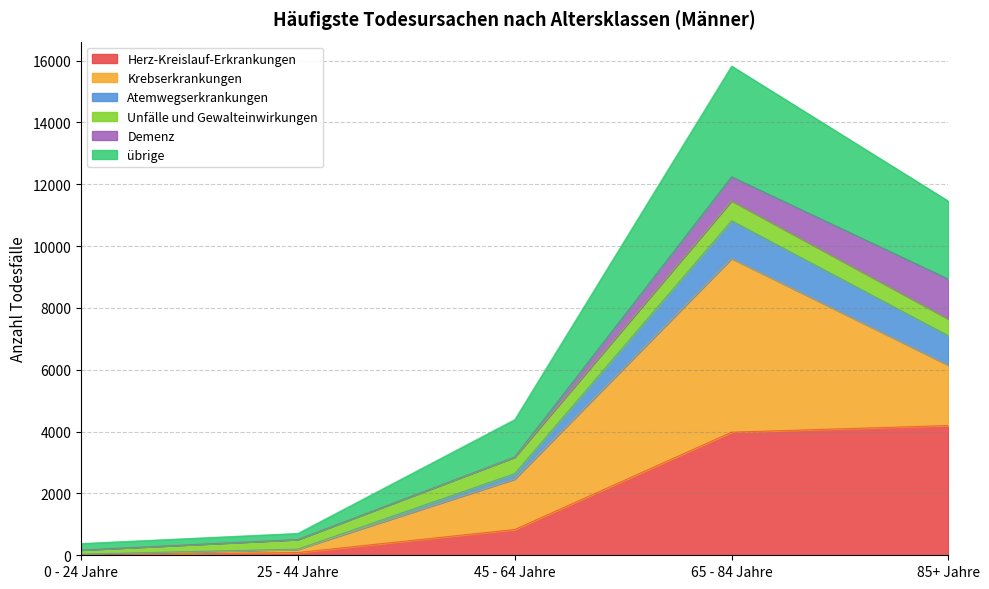

What position from the left is 45 - 64 Jahre?

3